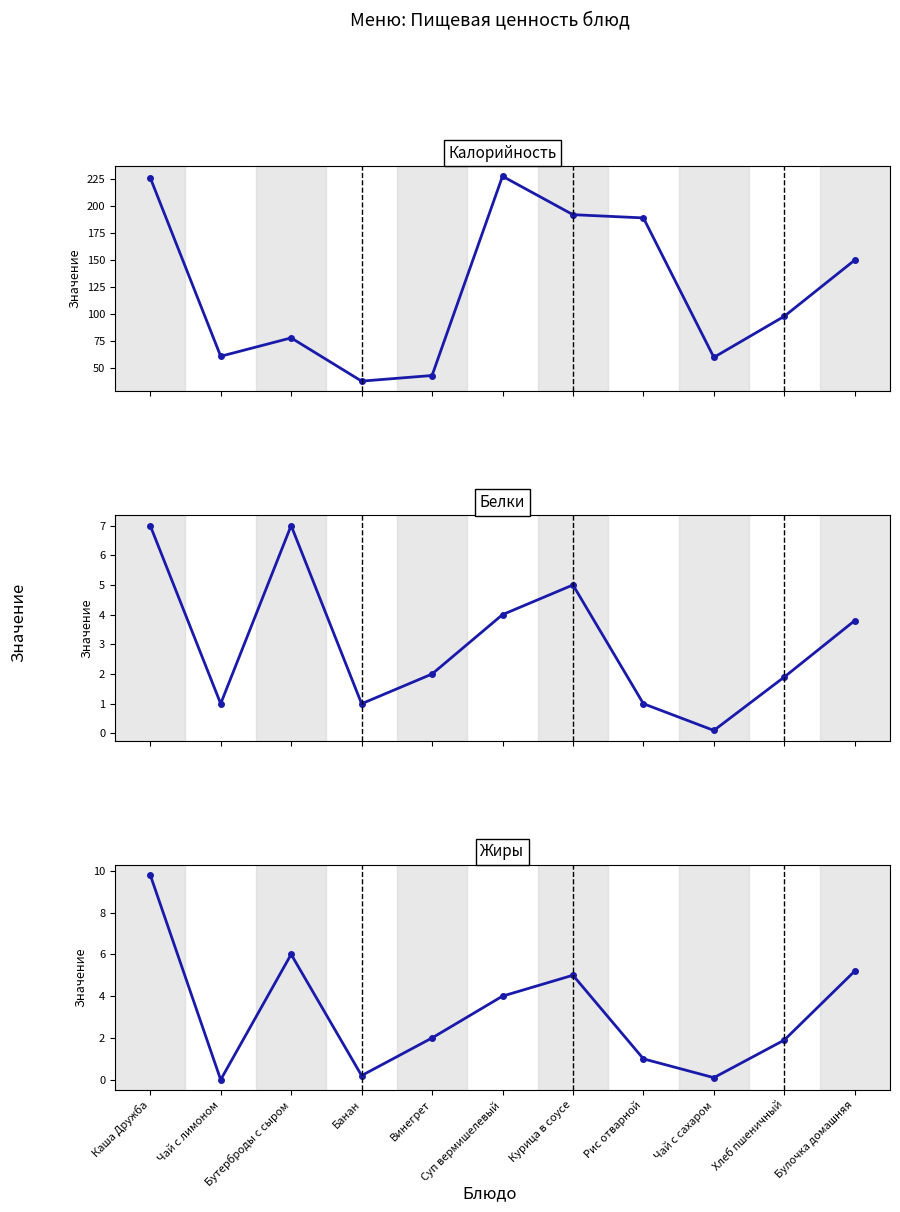

What is the spread (max minus min) of values at Винегрет?

41.2